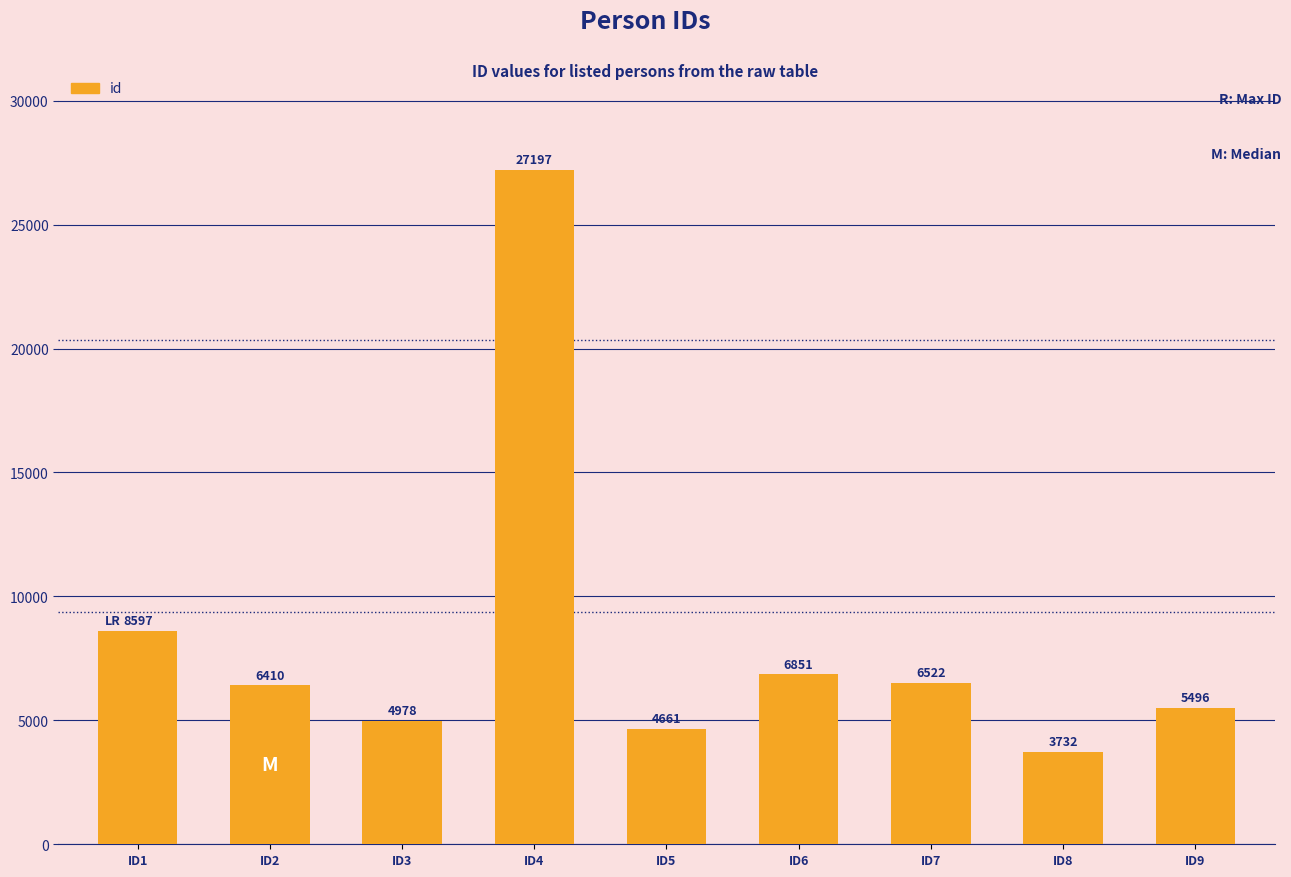

How many series are shown in this chart?

1